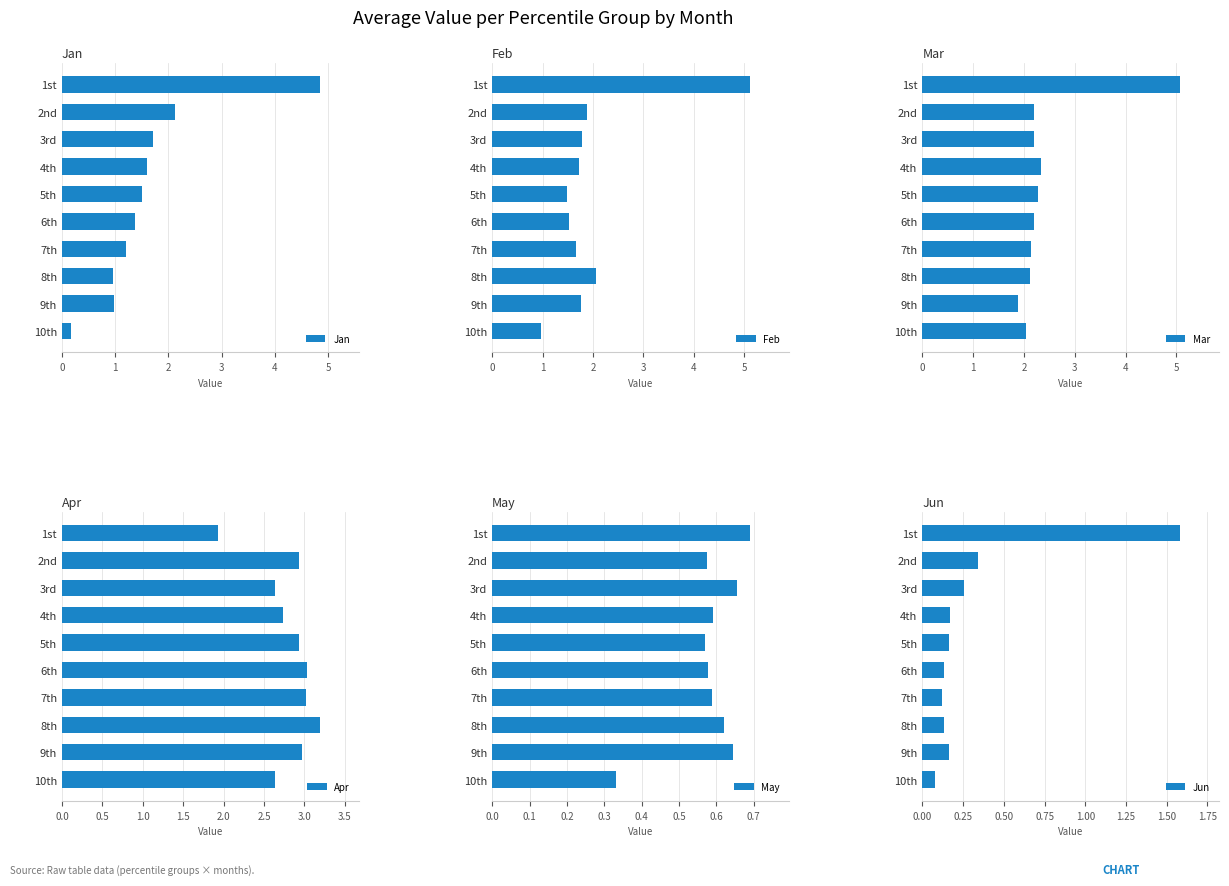

What is the difference between the maximum and minimum values in the Jun series?

1.5